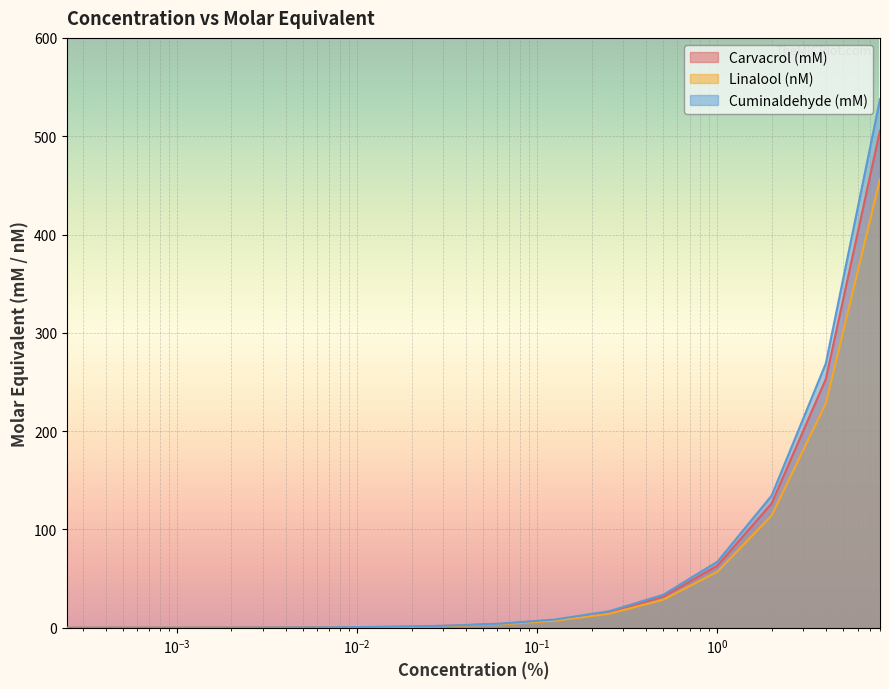

True or false: Carvacrol (mM) and Linalool (nM) intersect in this chart.

False